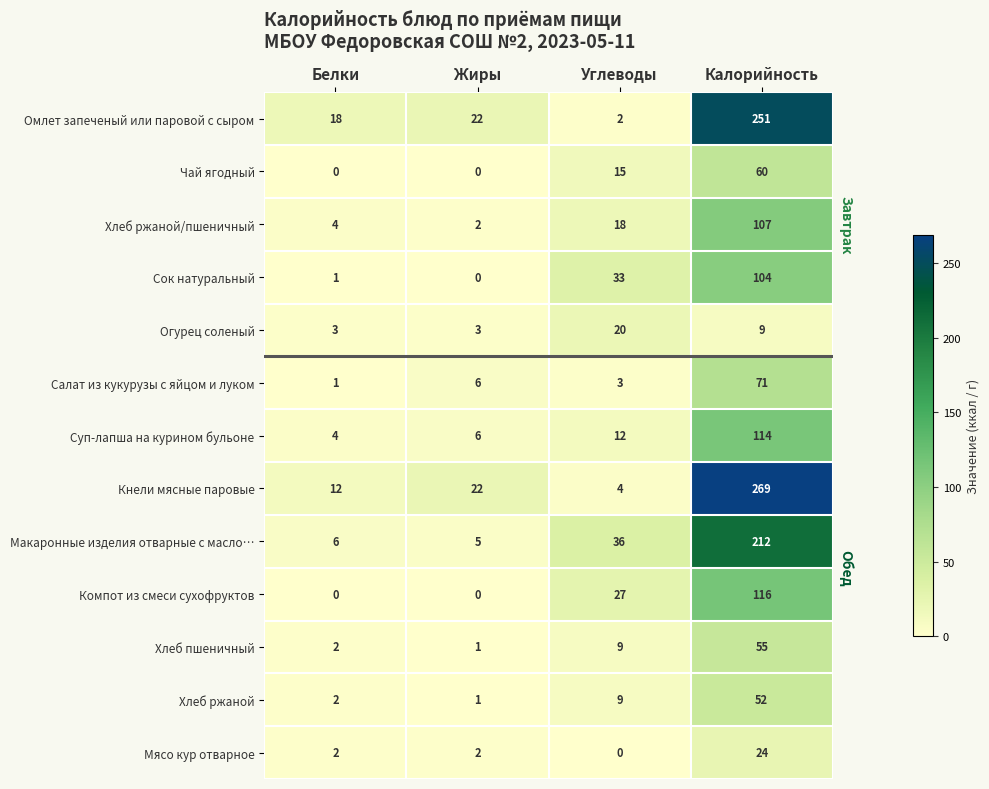

Is it true that Кнели мясные паровые equals 4 at Углеводы?

True